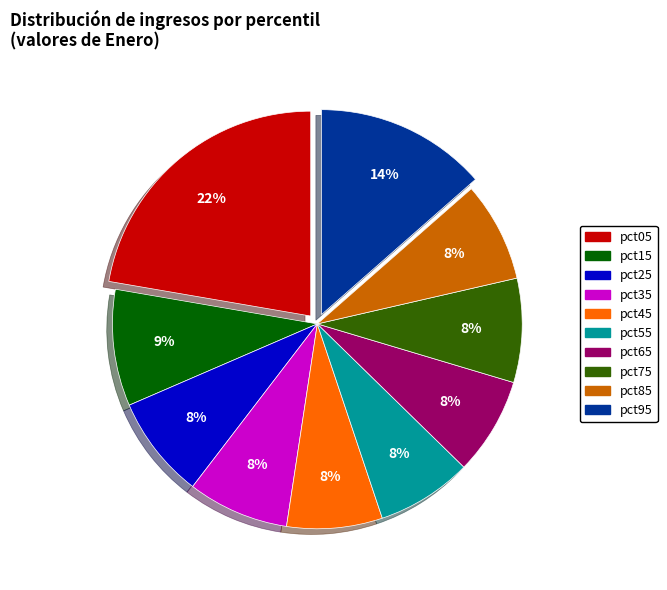

How many slices are in this pie chart?

10